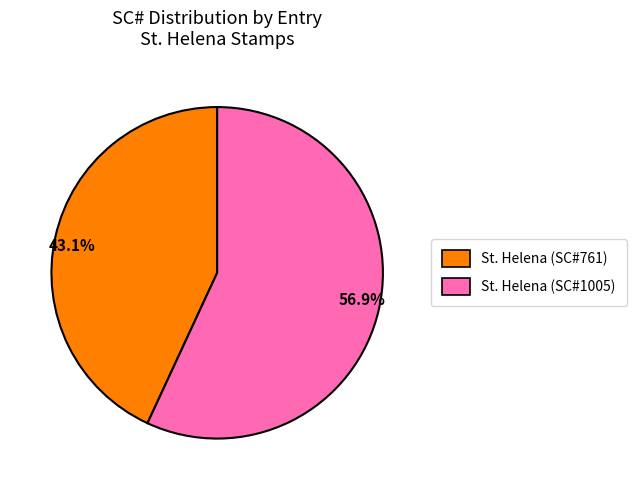

Is the sum of 43.1% and 56.9% greater than half?

Yes